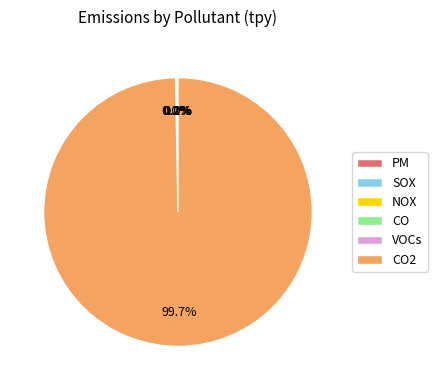

Is there a majority slice in this chart?

Yes